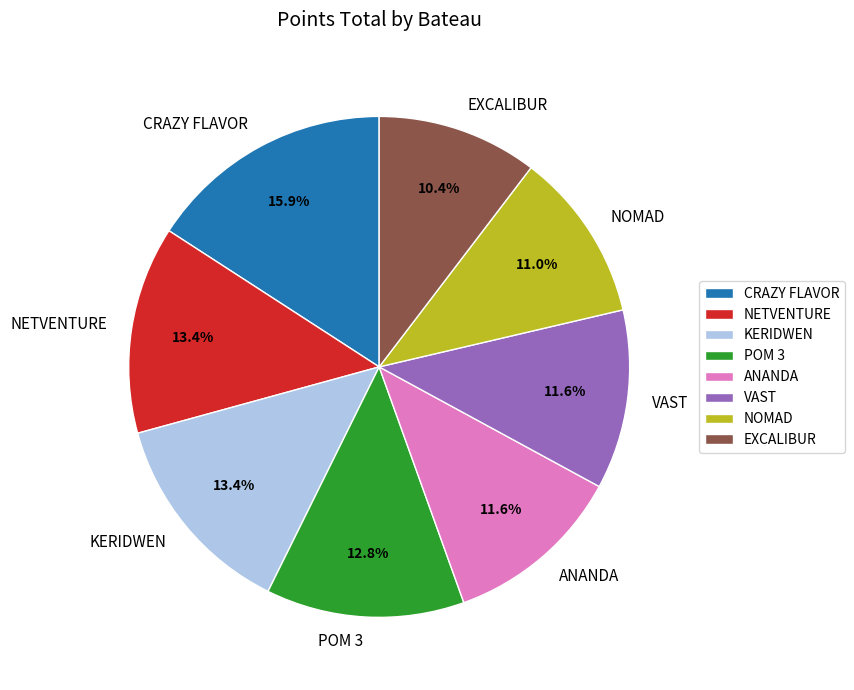

Count the number of slices in the pie.

8